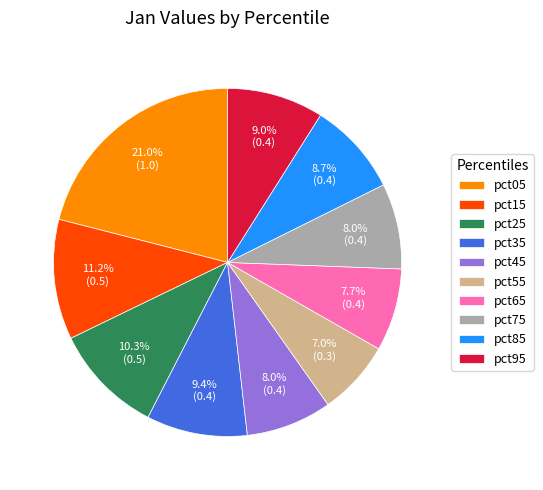

Count the number of slices in the pie.

10